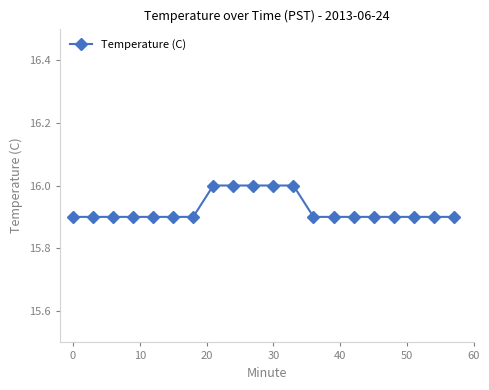

What is the sum of all values?

318.5